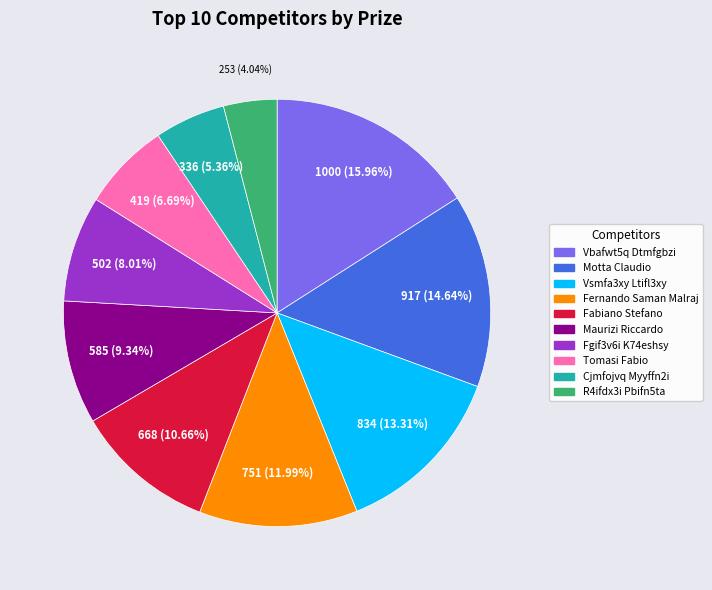

What is the smallest slice in the pie chart?

R4ifdx3i Pbifn5ta